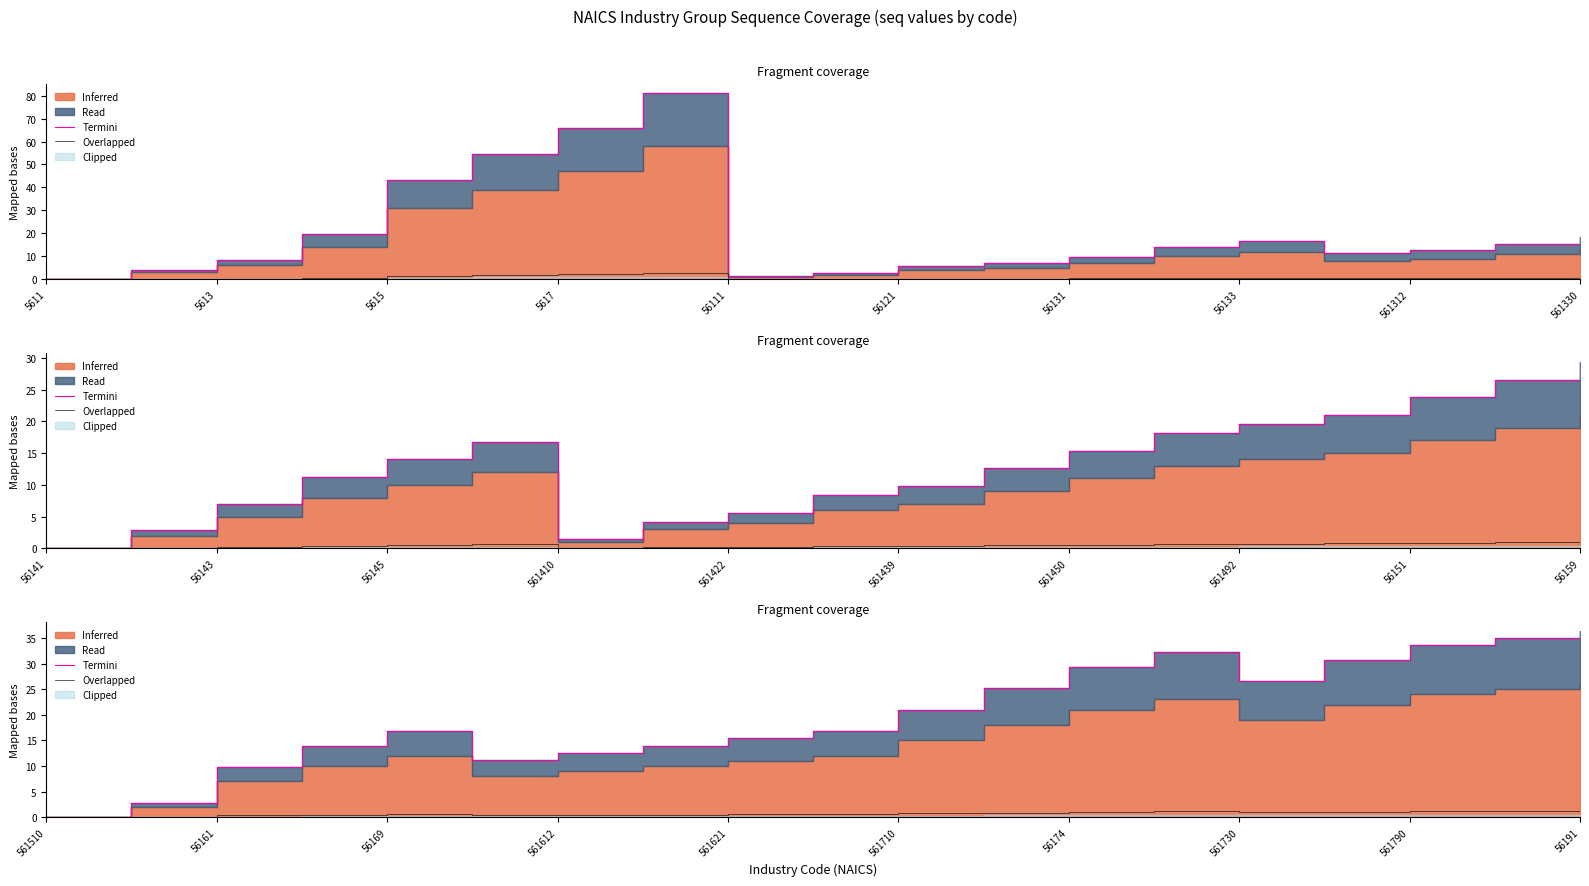

True or false: Termini and Overlapped intersect in this chart.

False